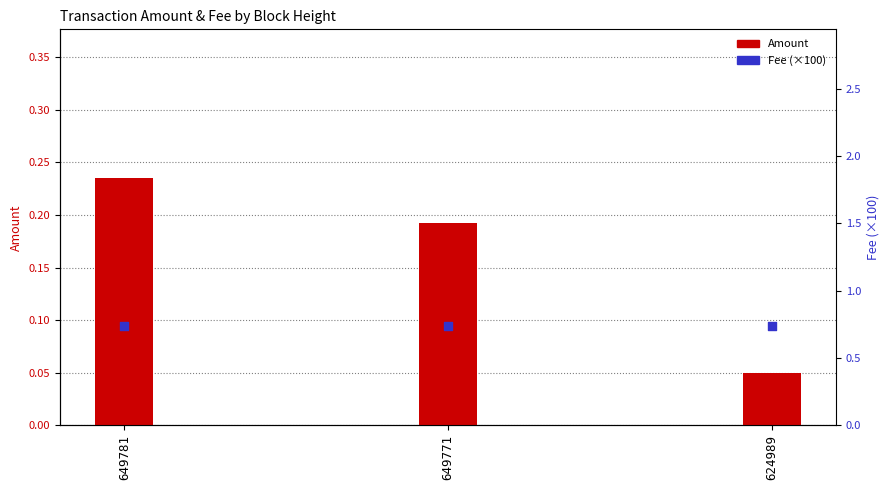

At which category is the sum across all series the highest?

649781